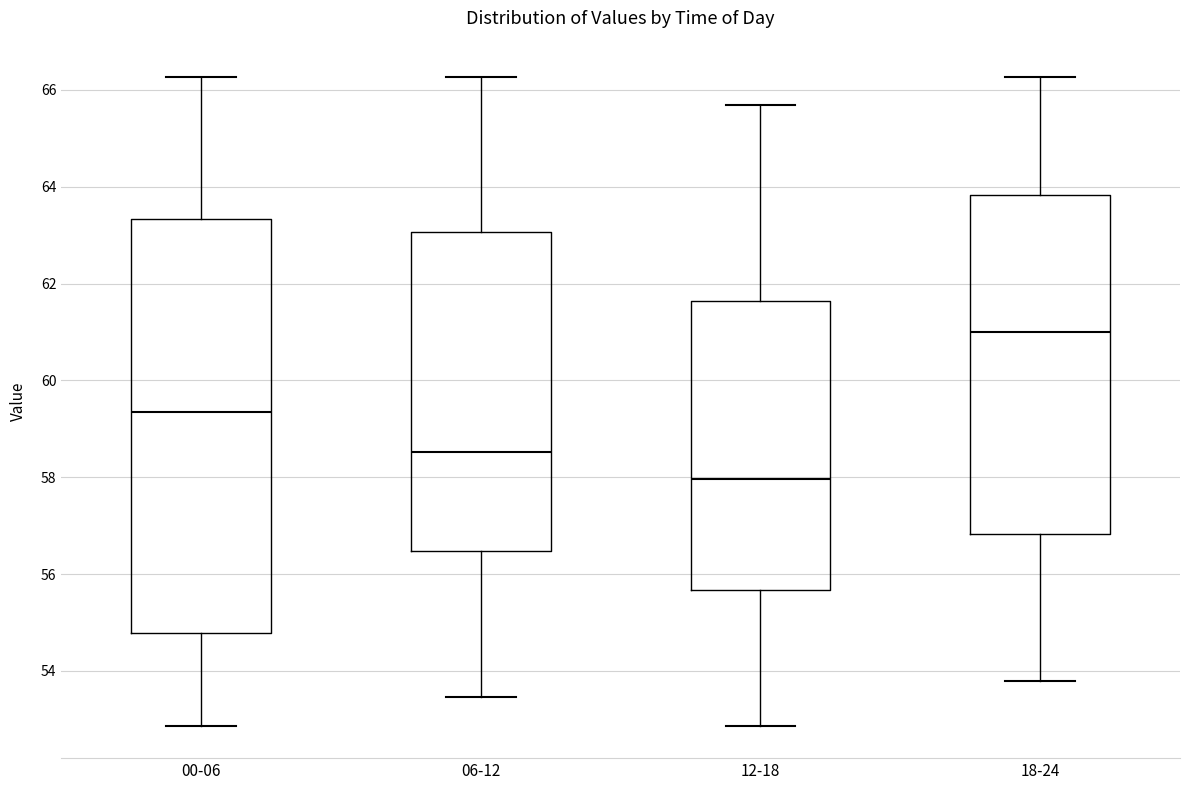

Comparing the boxes themselves (not the whiskers), which one is the tallest?

00-06